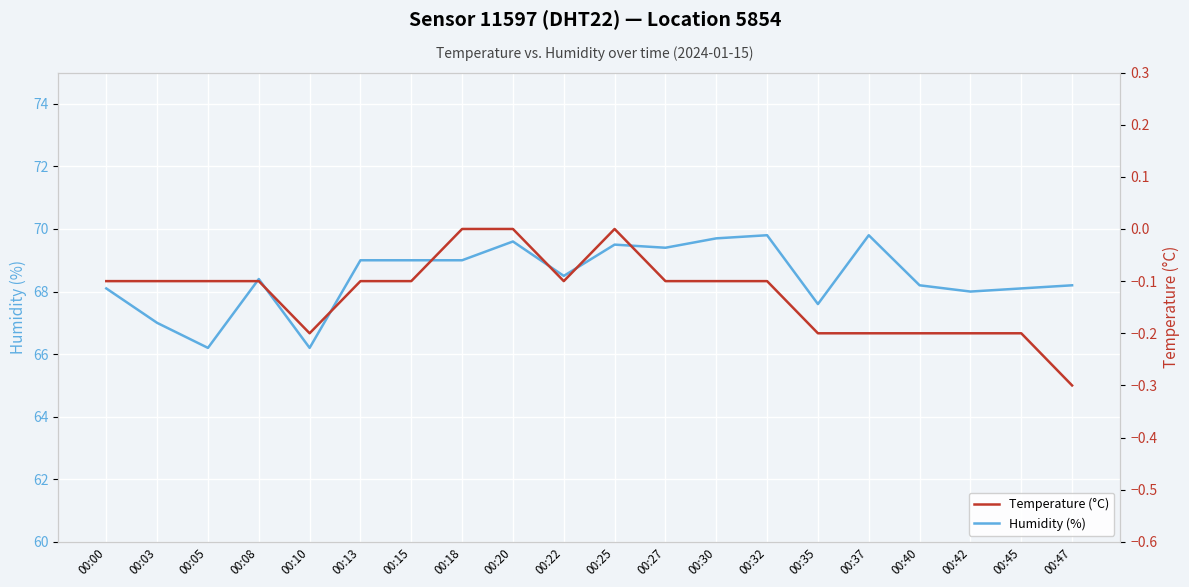

True or false: Humidity (%) and Temperature (°C) intersect in this chart.

False